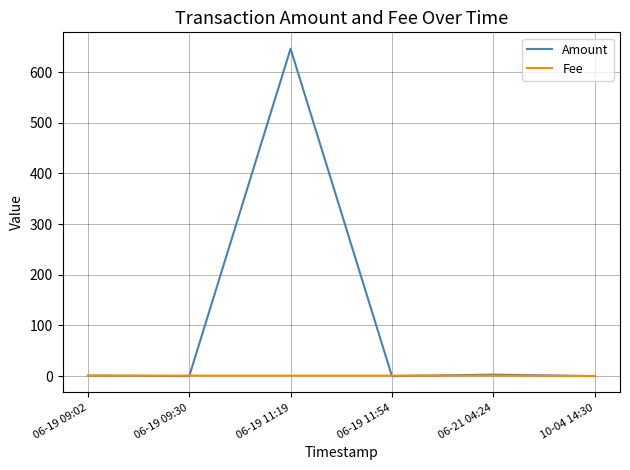

What is the spread (max minus min) of values at 06-19 09:30?

1.0